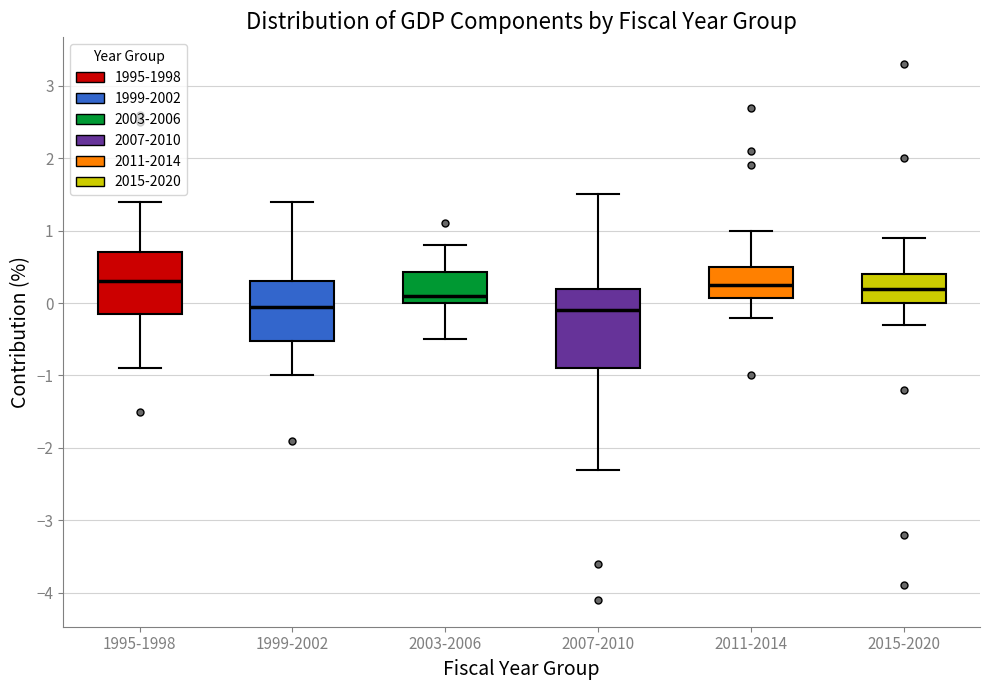

Reading left to right, transcribe this box plot: for each box, give where its median line is, the range the box spans, and where its two whiskers end, as read against the y-axis. The values are not printed on the chart, so give them approximately, as read against the axis.

1995-1998: median 0.3, box -0.1 to 0.7, whiskers -0.9 to 1.4
1999-2002: median 0.0, box -0.5 to 0.3, whiskers -1.0 to 1.4
2003-2006: median 0.1, box 0.0 to 0.4, whiskers -0.5 to 0.8
2007-2010: median -0.1, box -0.9 to 0.2, whiskers -2.3 to 1.5
2011-2014: median 0.3, box 0.1 to 0.5, whiskers -0.2 to 1.0
2015-2020: median 0.2, box 0.0 to 0.4, whiskers -0.3 to 0.9